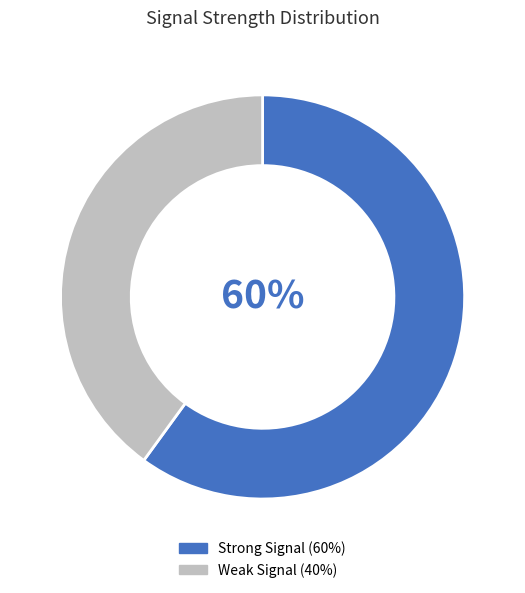

To the nearest percent, what is the average slice percentage?

50%